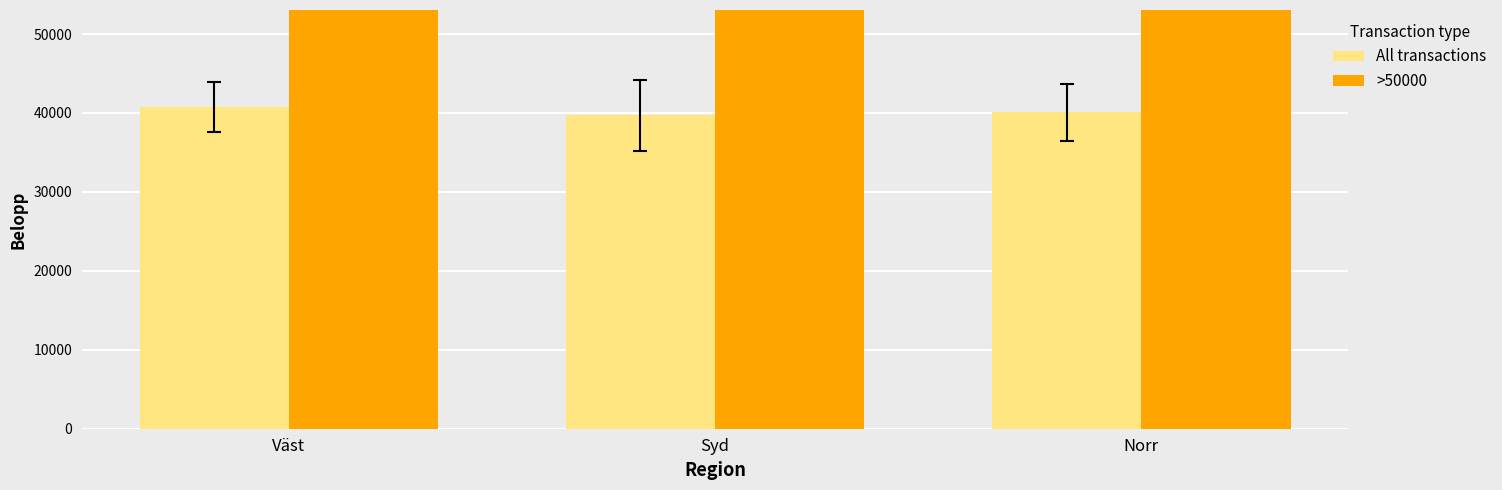

How many values in the All transactions series are below 40066?

1